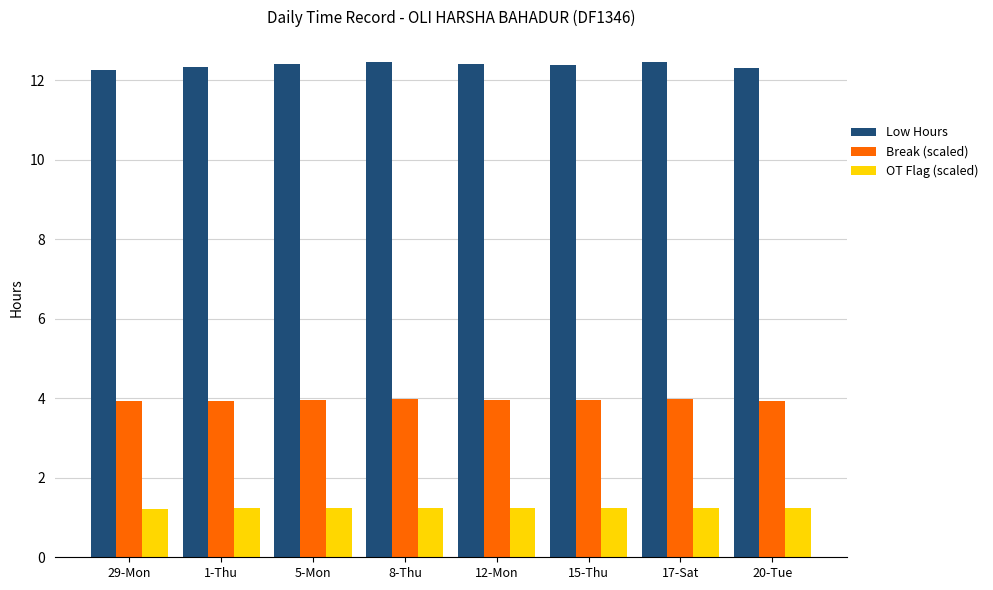

What is the approximate value of Break (scaled) at 8-Thu?

4.0